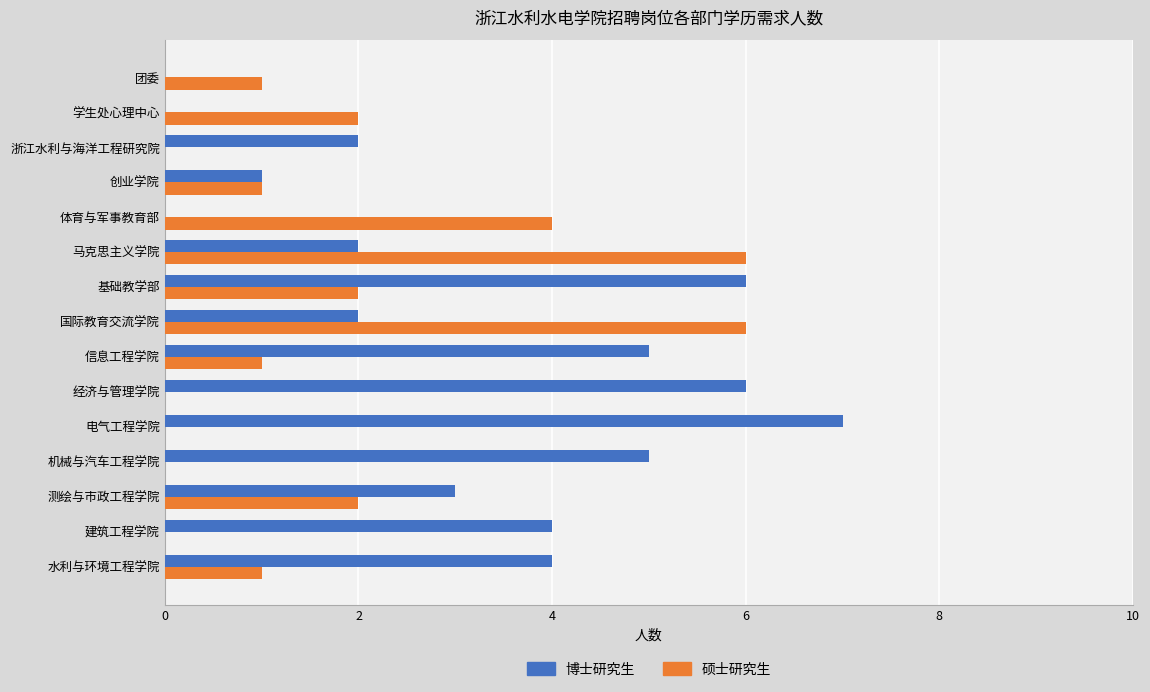

What are all the series names shown in the legend?

博士研究生, 硕士研究生